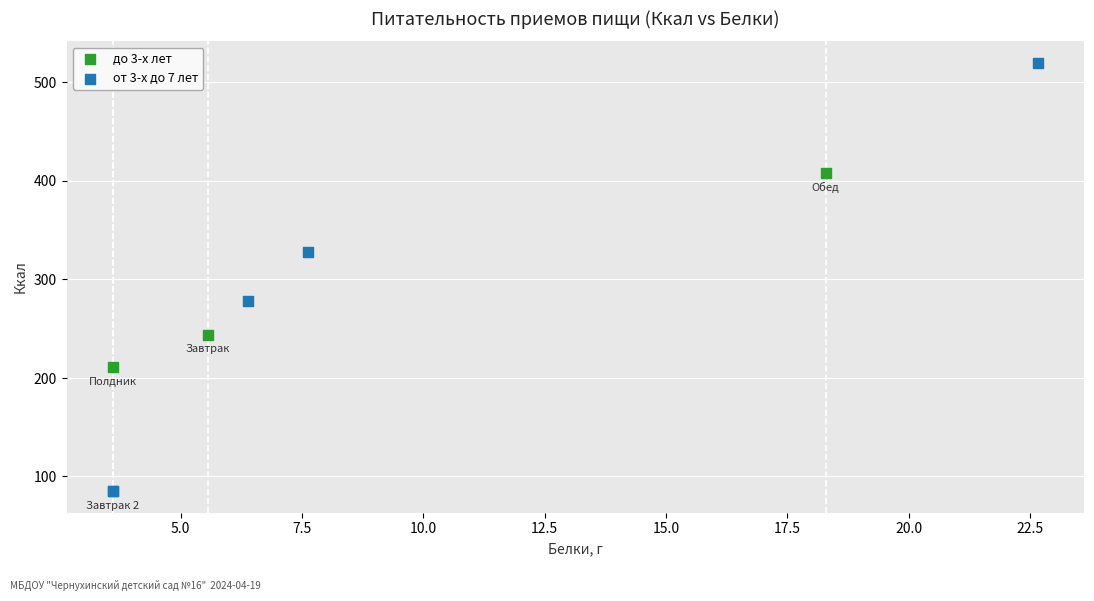

Which series has the largest Y range (max minus min)?

от 3-х до 7 лет